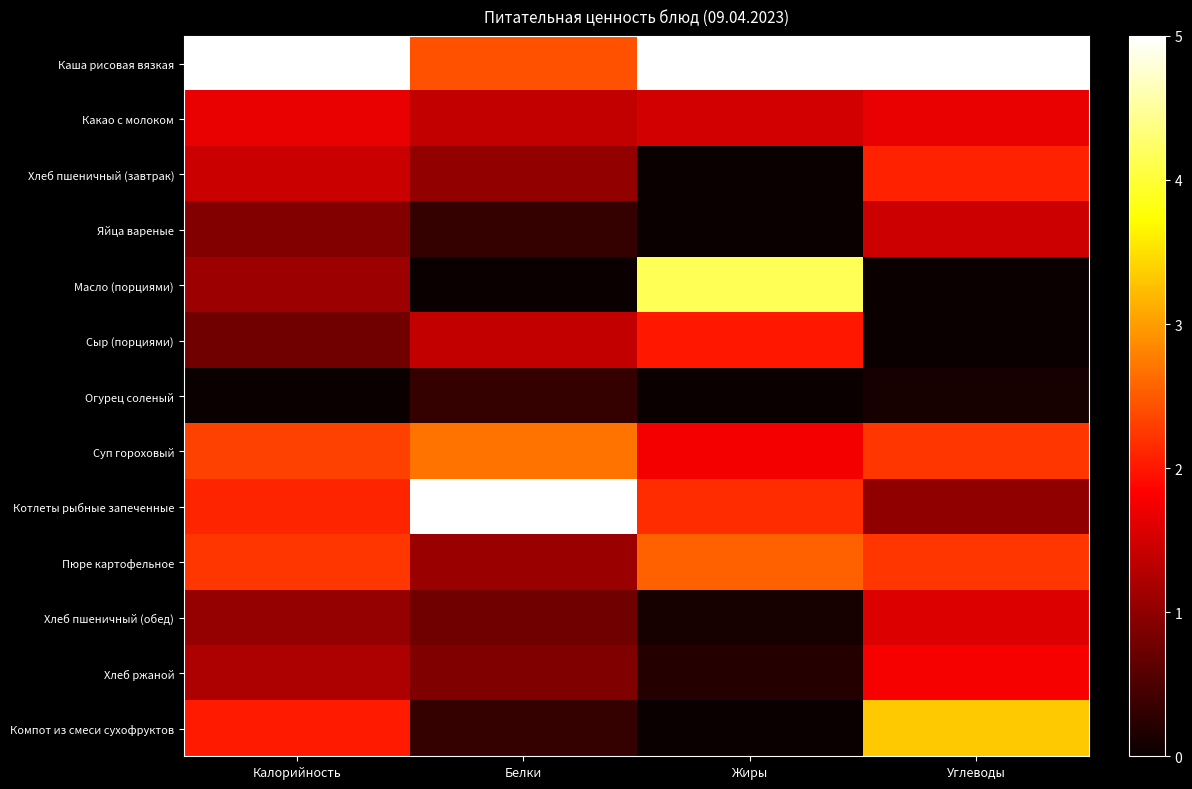

Rank the series at Углеводы from lowest to highest value.

Масло (порциями), Сыр (порциями), Огурец соленый, Котлеты рыбные запеченные, Яйца вареные, Хлеб пшеничный (обед), Какао с молоком, Хлеб ржаной, Хлеб пшеничный (завтрак), Суп гороховый, Пюре картофельное, Компот из смеси сухофруктов, Каша рисовая вязкая